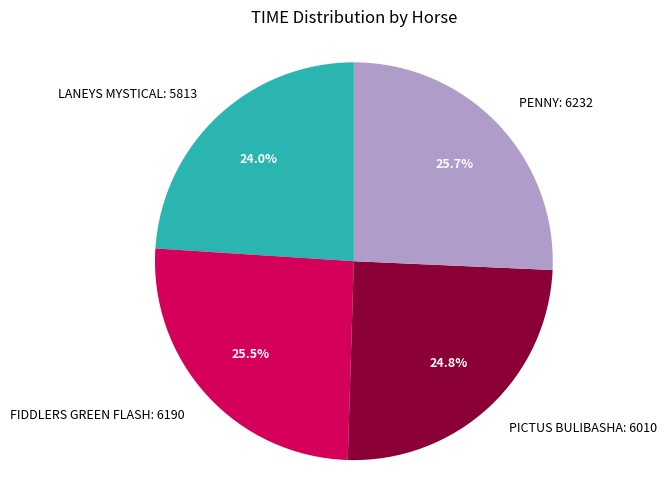

Is there any slice that represents more than half of the pie?

No